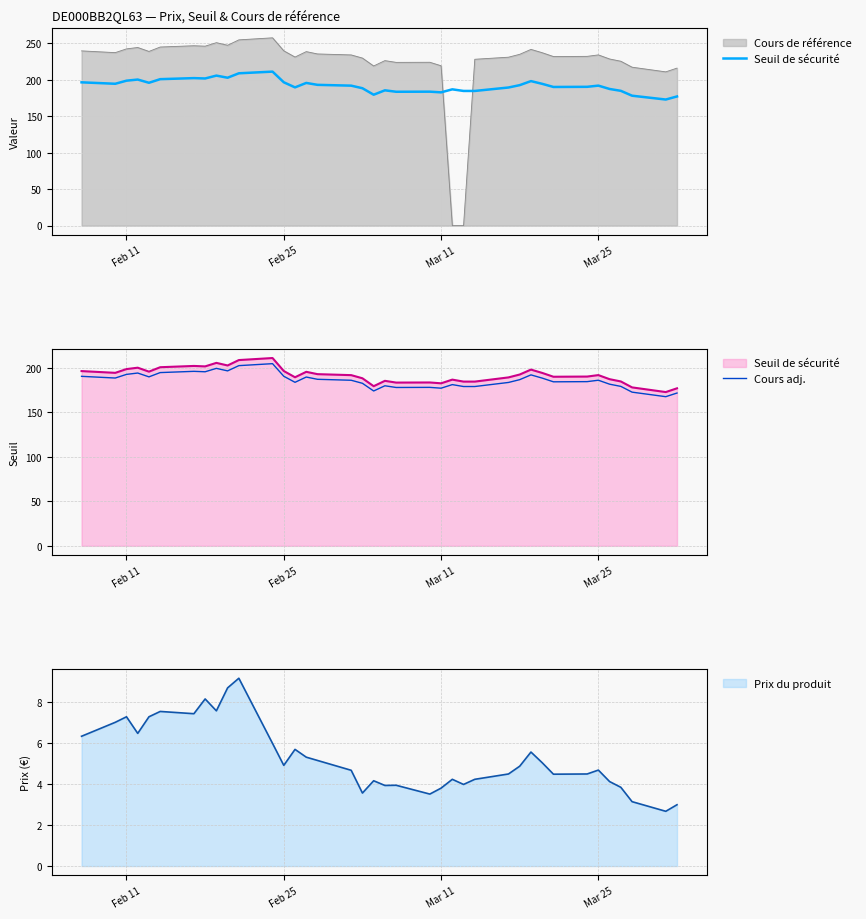

What is the minimum value for Prix du produit?

2.7